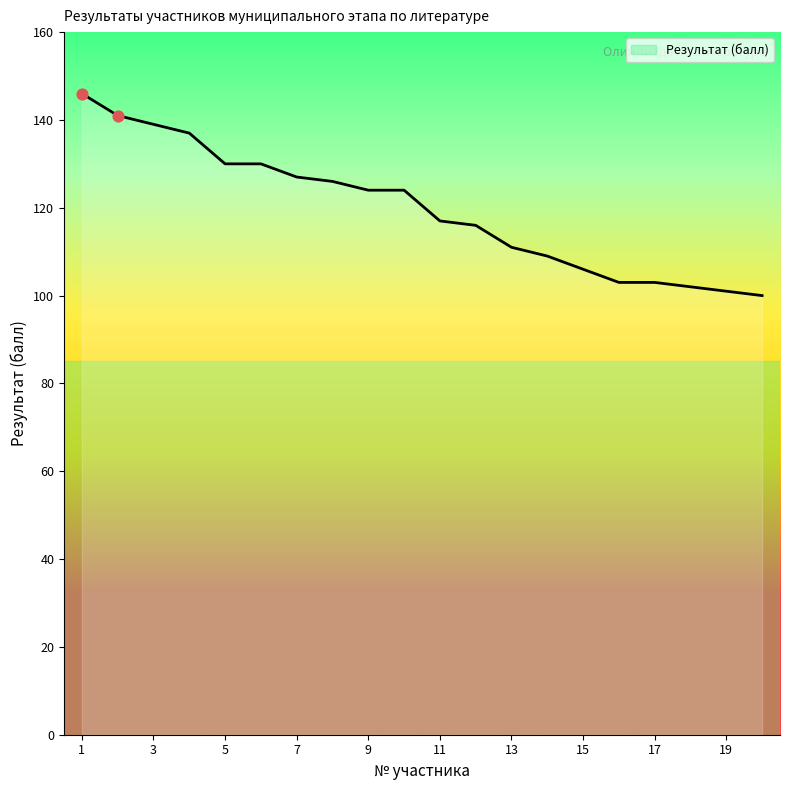

What is the minimum value shown in the chart?

100